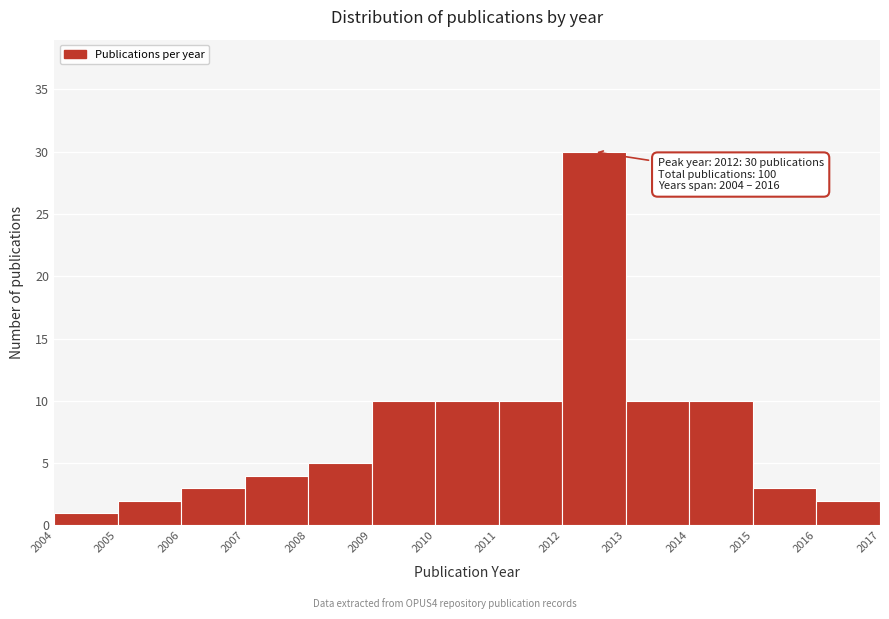

Which range on the x-axis has the tallest bar?

2012 to 2013